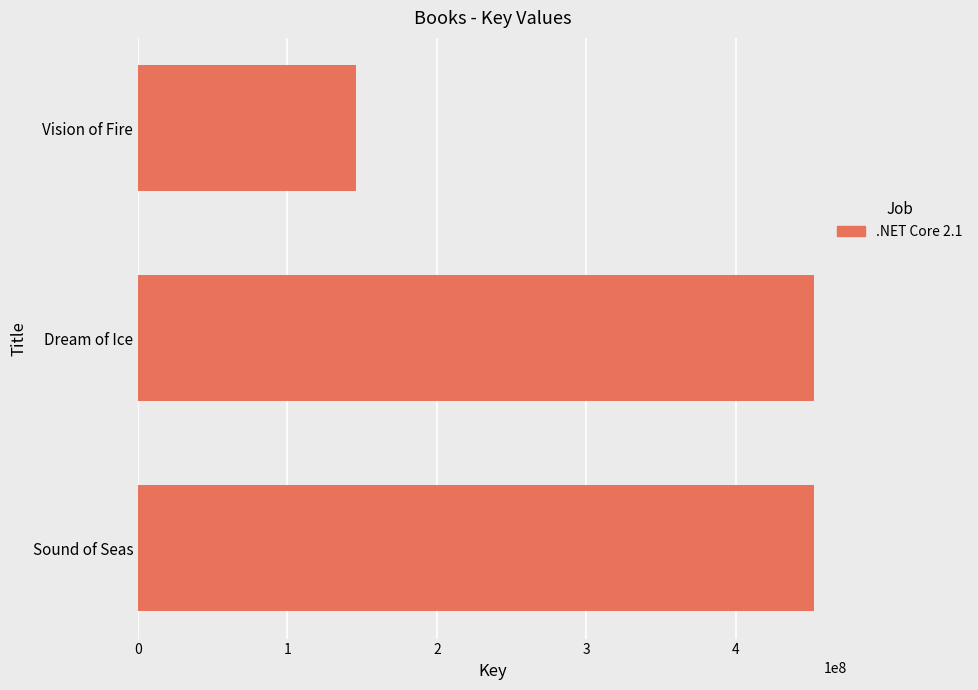

Approximately how many times larger is the value at Vision of Fire compared to Sound of Seas?

0.3